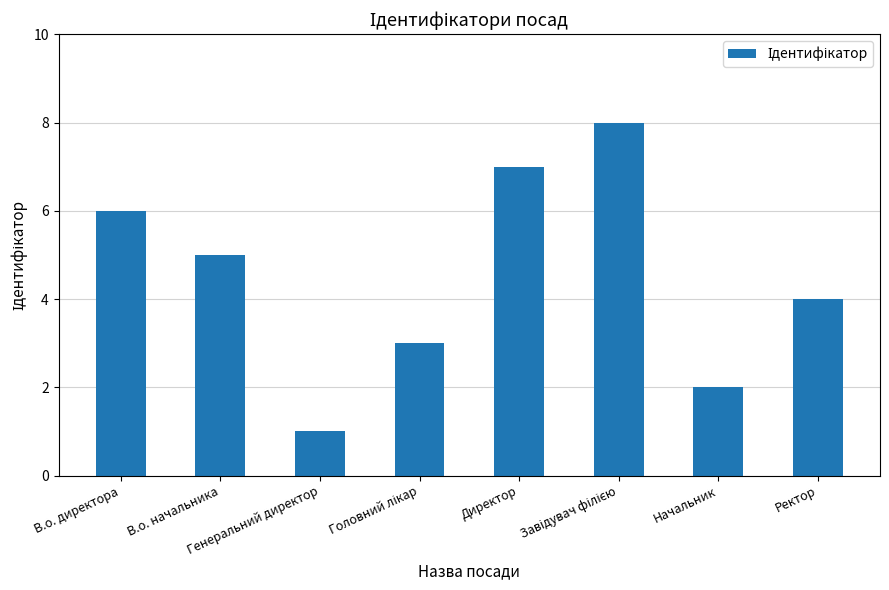

What is the sum of the values at В.о. директора and Начальник?

8